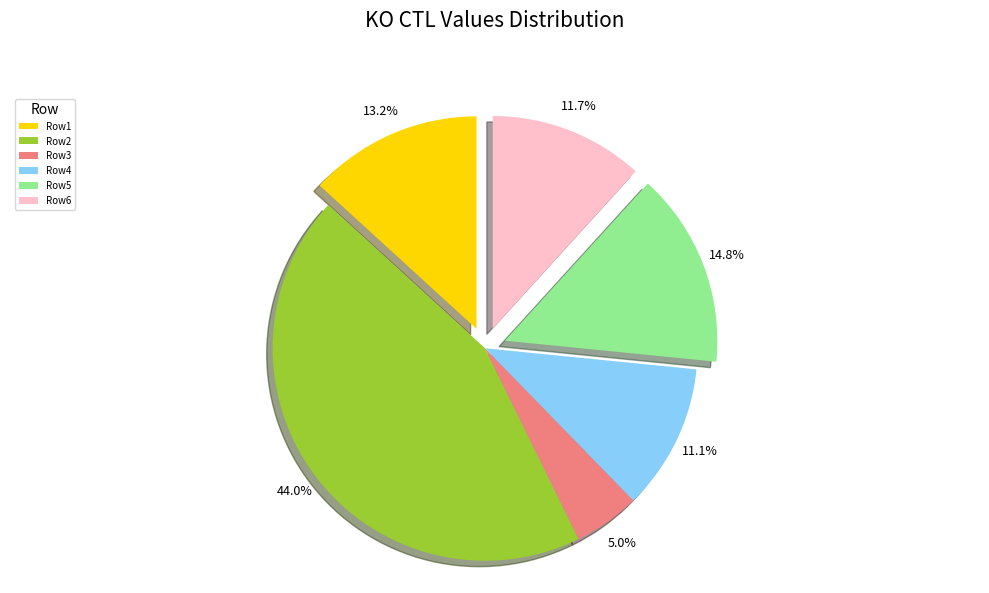

Which slice is the smallest?

Row3